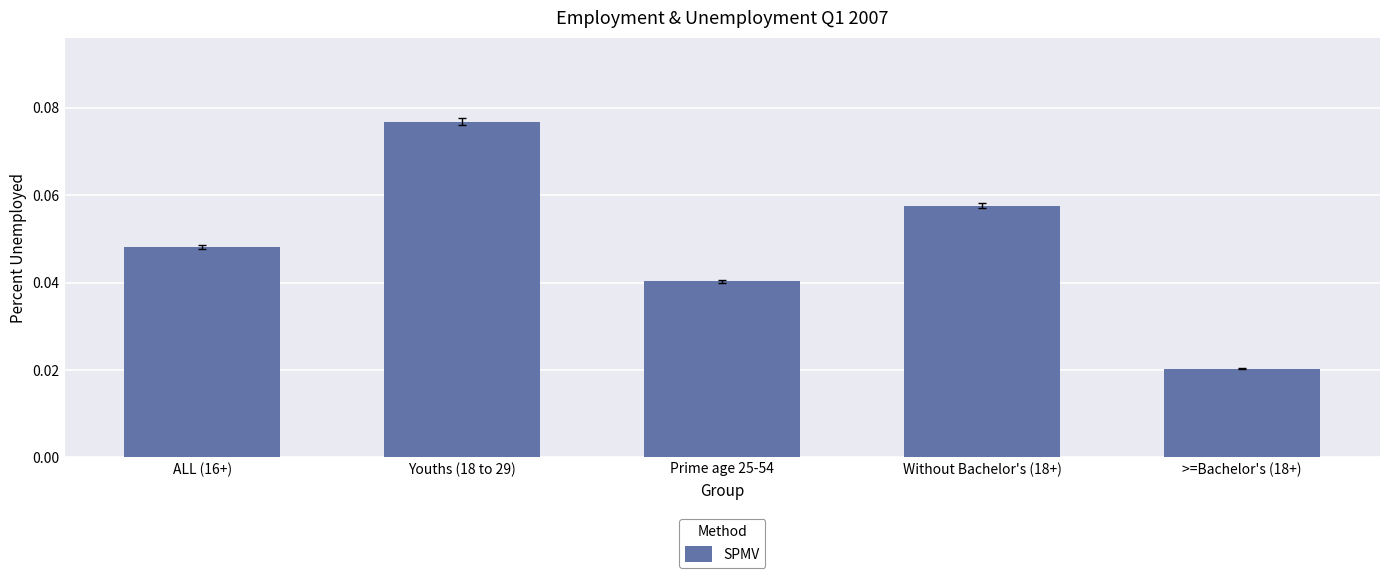

Count the number of data series in this chart.

1